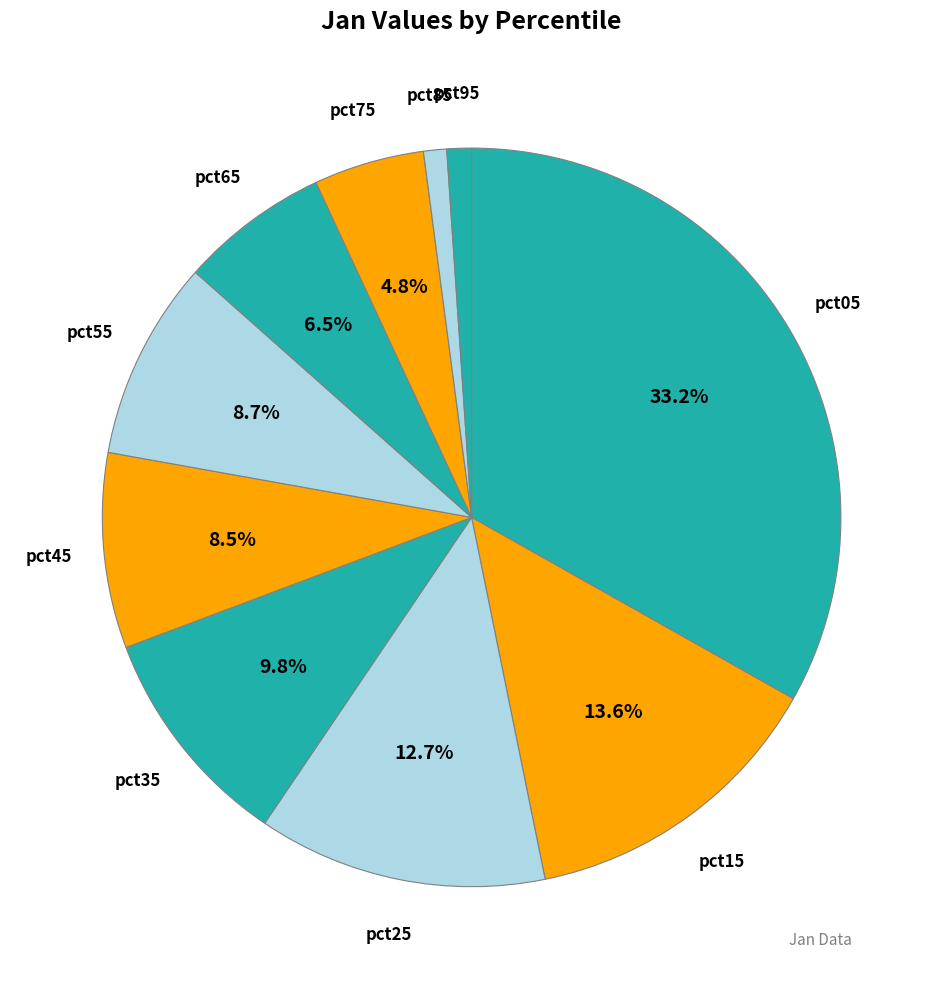

To the nearest percent, what is the combined percentage of pct75 and pct05?

38%